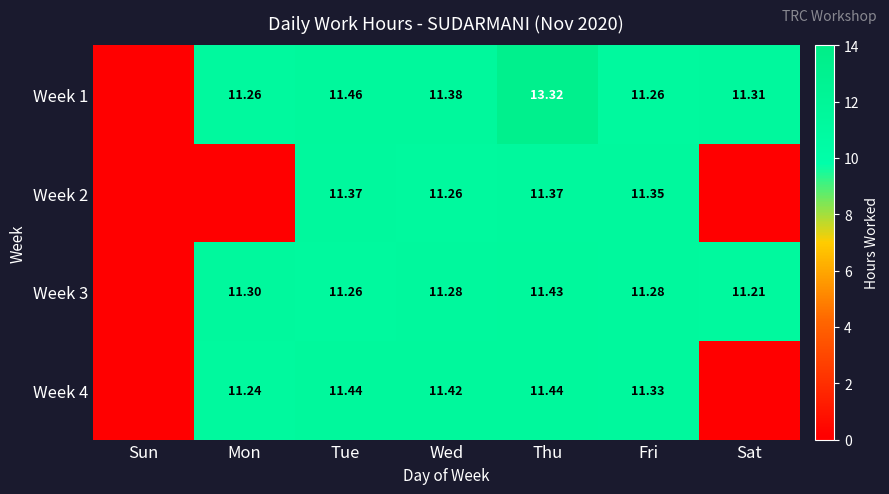

Rank the series at Thu from lowest to highest value.

Week 2, Week 3, Week 4, Week 1